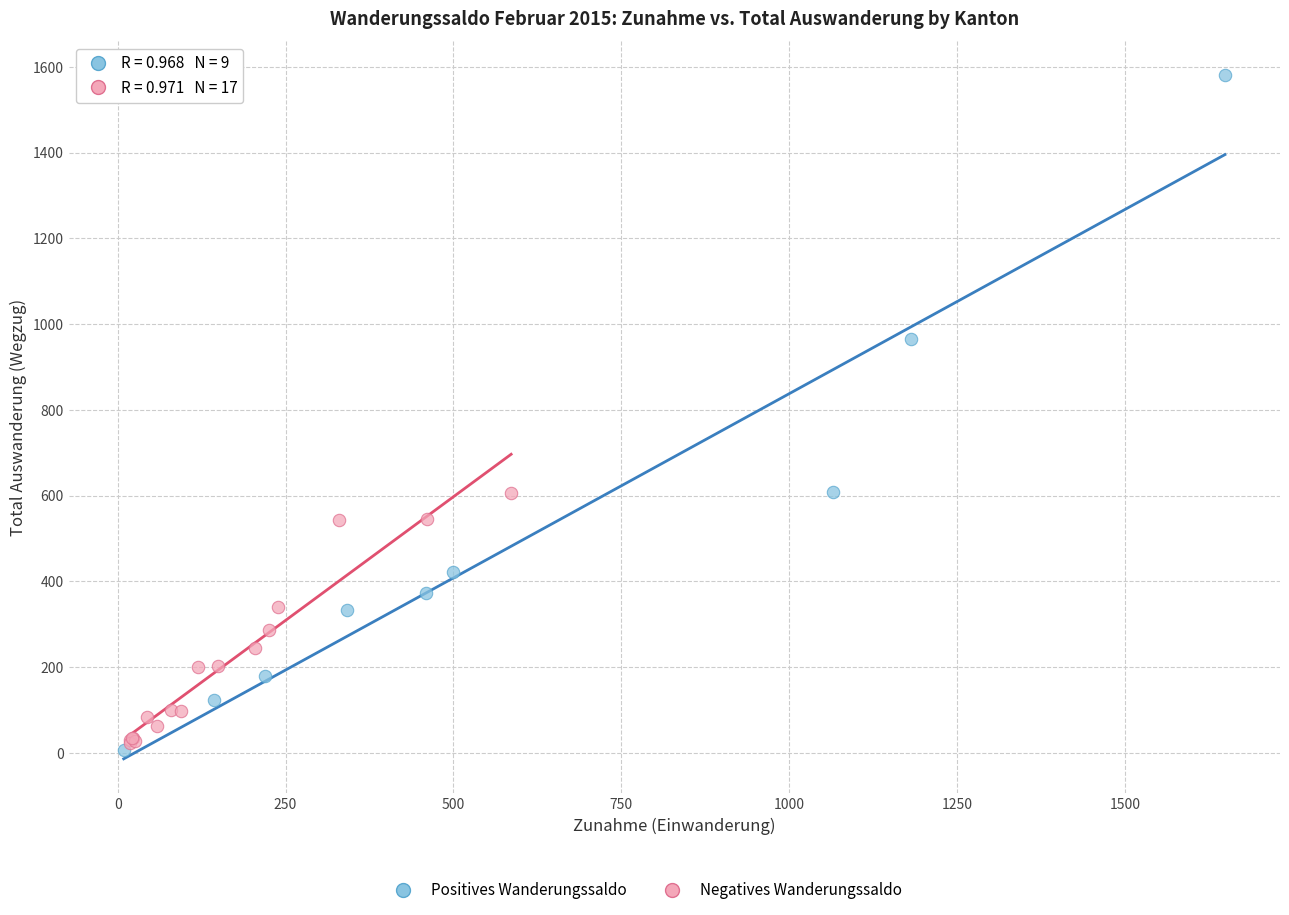

Which series reaches the maximum Y coordinate?

Positives Wanderungssaldo